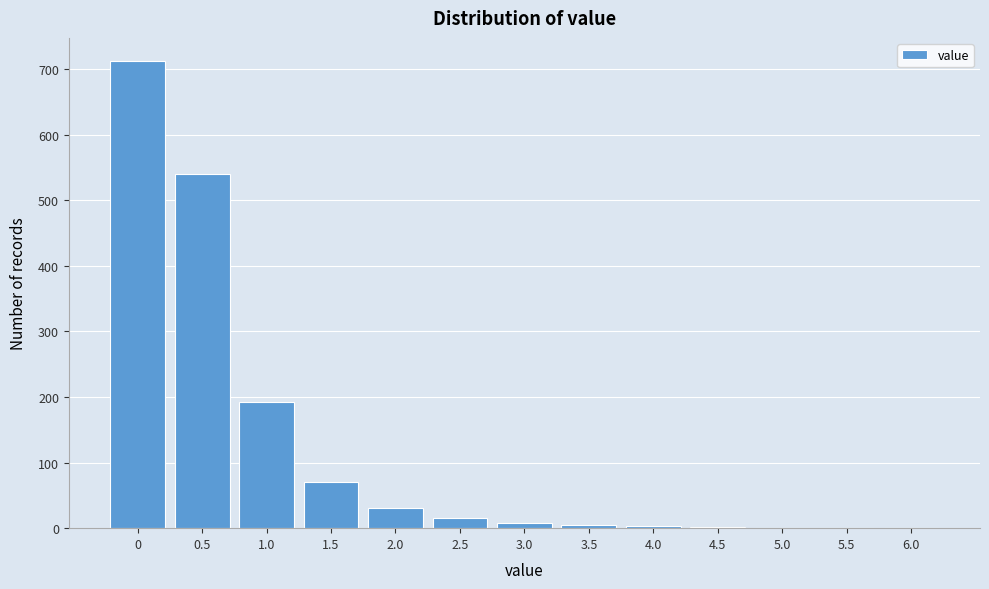

What is the greatest value displayed?

712